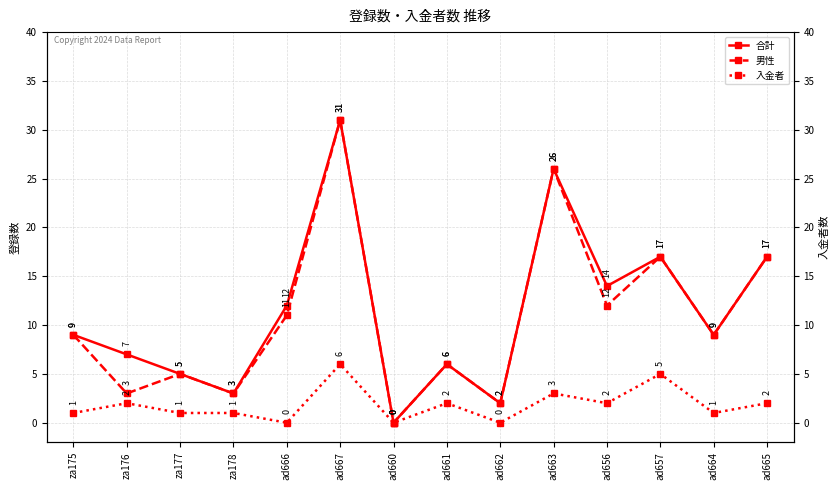

List the labels in order of 男性 value, smallest first.

ad660, ad662, za176, za178, za177, ad661, za175, ad664, ad666, ad656, ad657, ad665, ad663, ad667